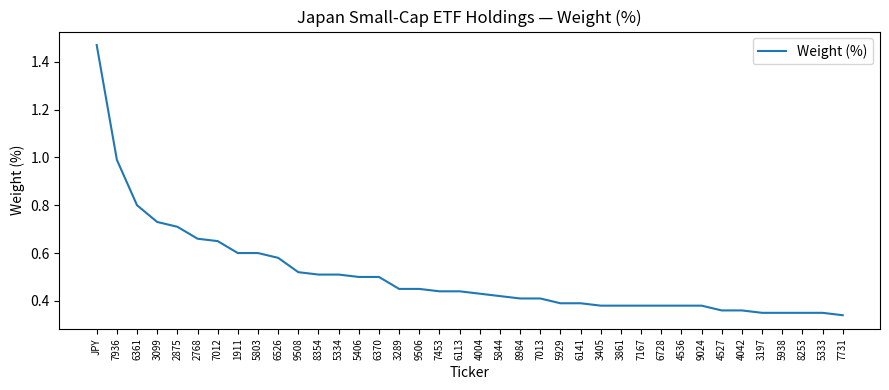

What position from the right is 2875?

34